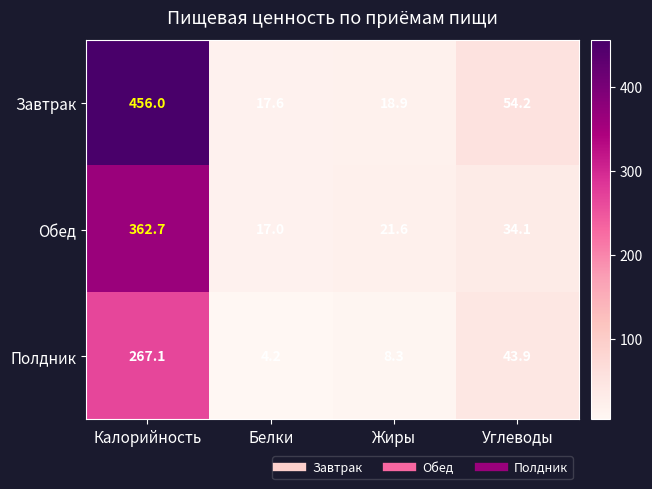

What is the minimum value shown in the chart?

4.2